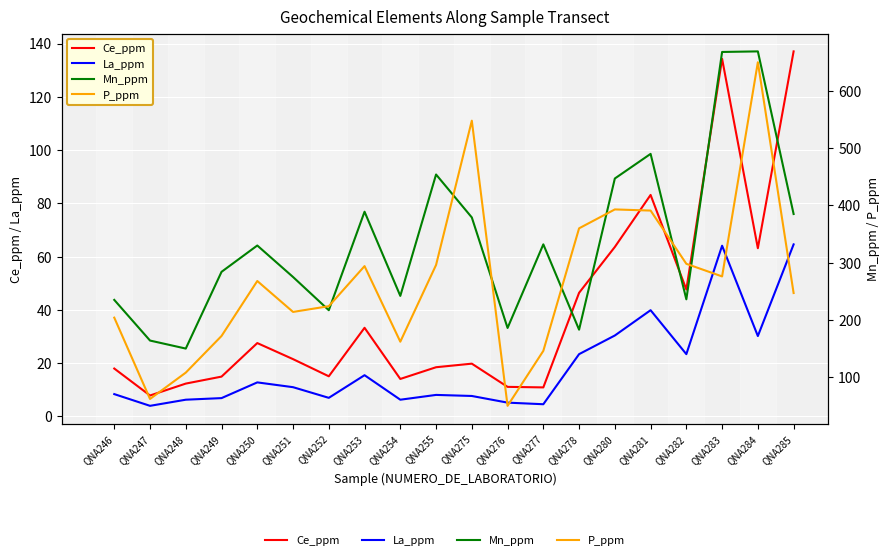

True or false: Ce_ppm and Mn_ppm cross at least once.

False